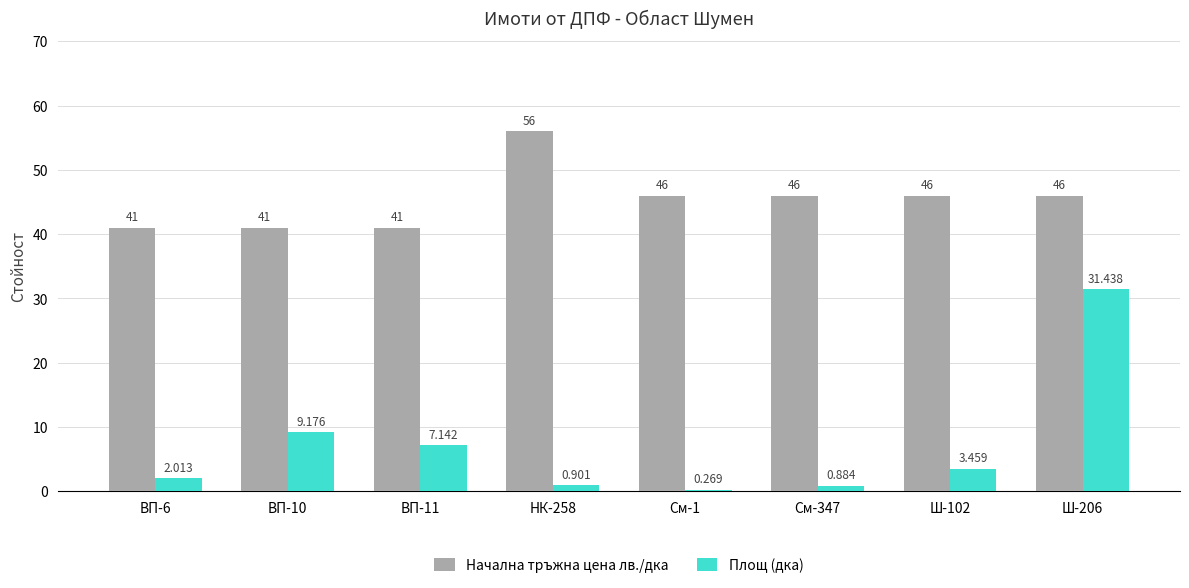

What is the label of the 8th bar from the left?

Ш-206